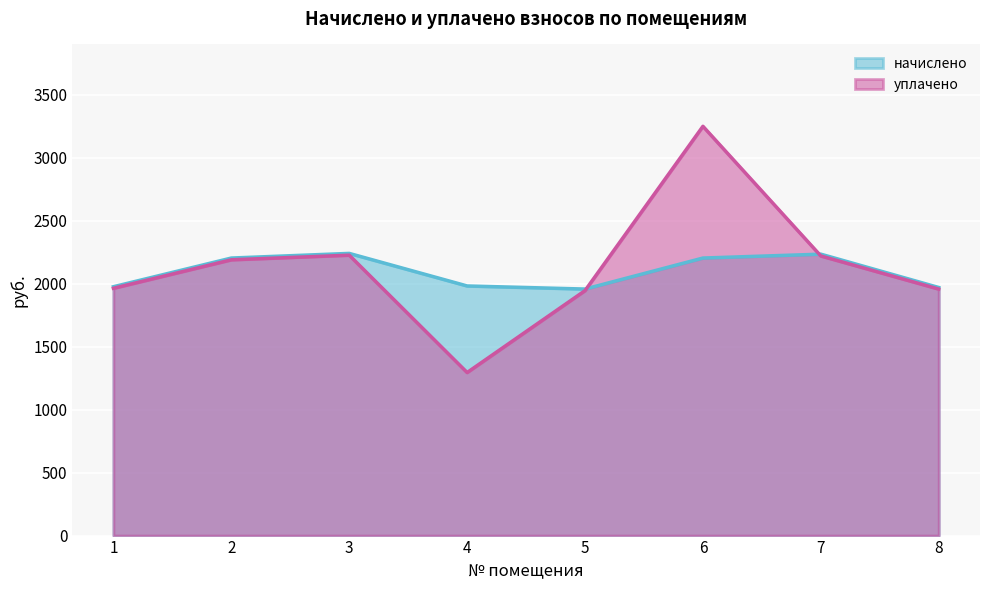

True or false: уплачено has a value of 857.0 at 3.

False